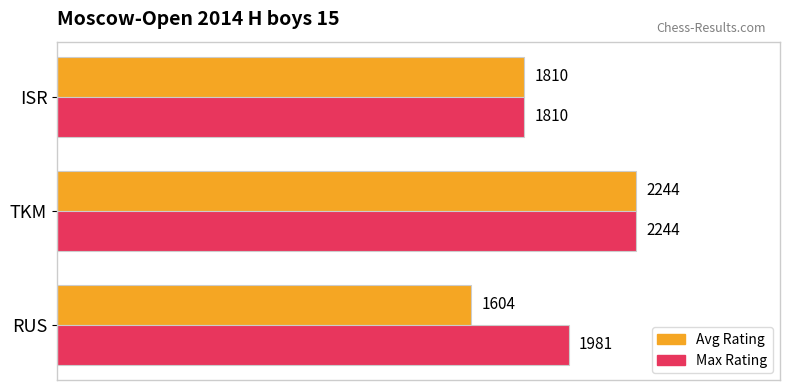

What is the difference between the Avg Rating values at TKM and RUS?

640